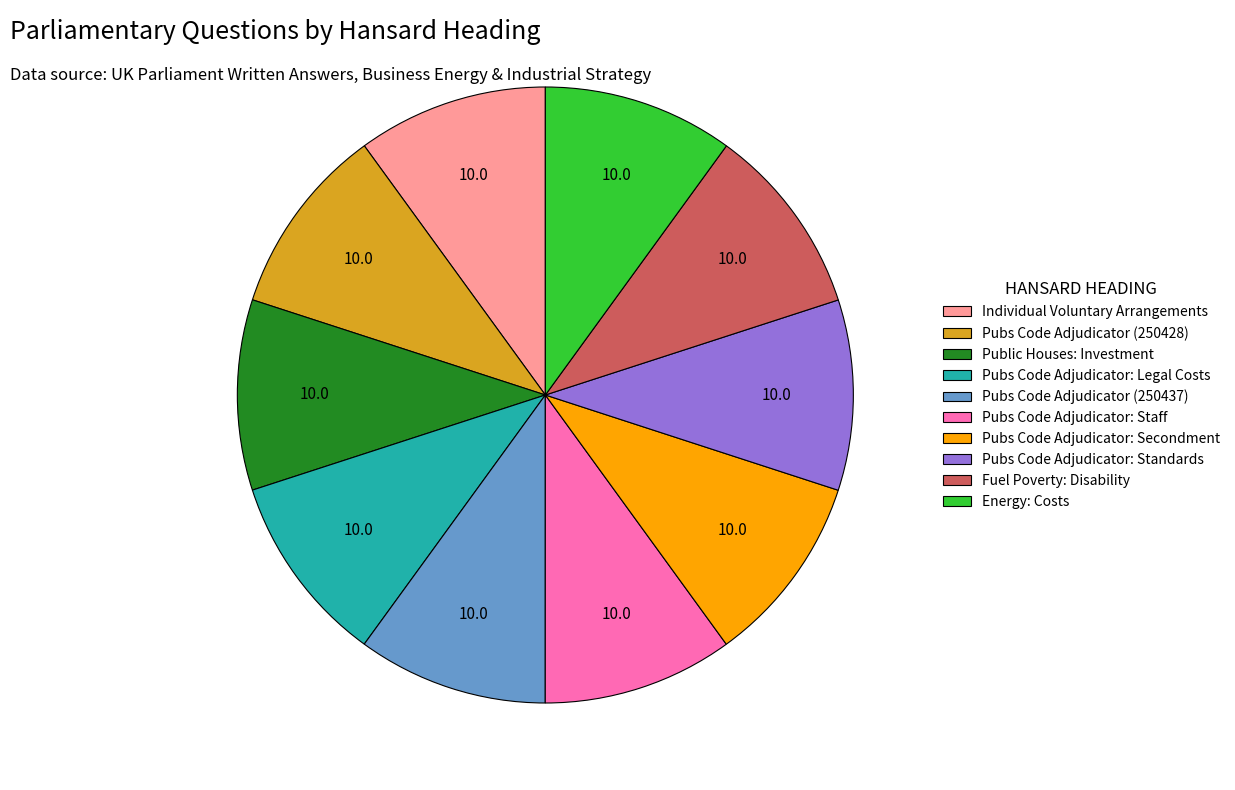

Approximately how many times larger is the value at Individual Voluntary Arrangements compared to Pubs Code Adjudicator (250428)?

1.0